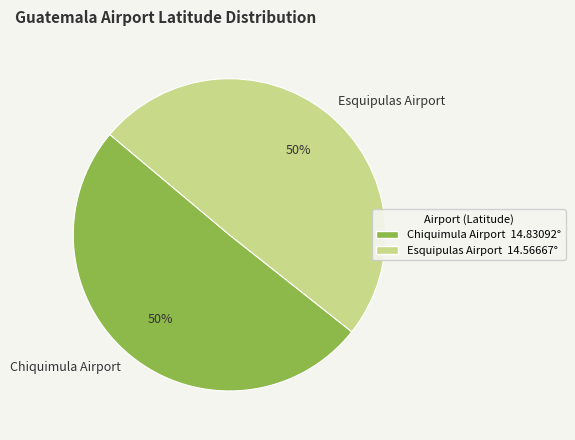

How many segments does this pie chart have?

2